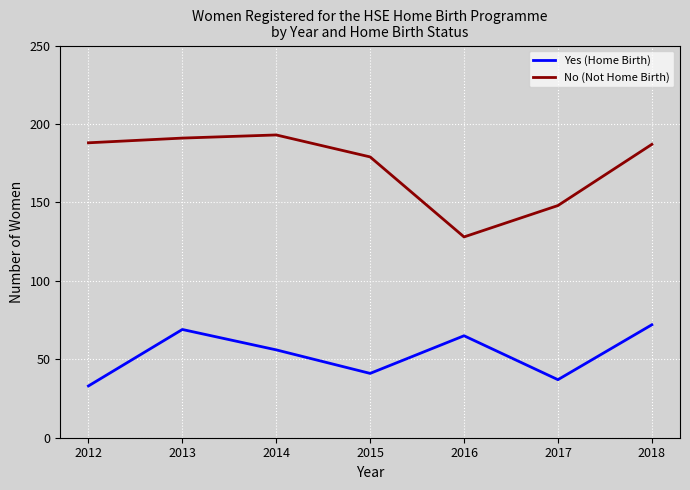

Where is No (Not Home Birth) nearest to the value 160?

2017